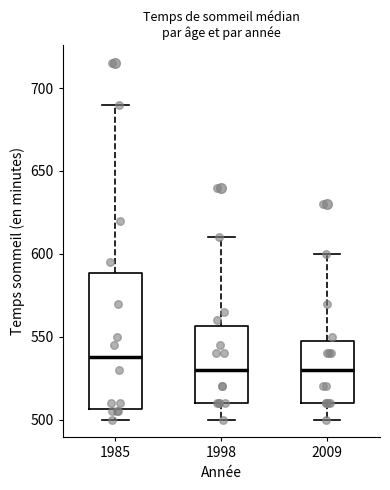

Which box's median line is the highest?

1985